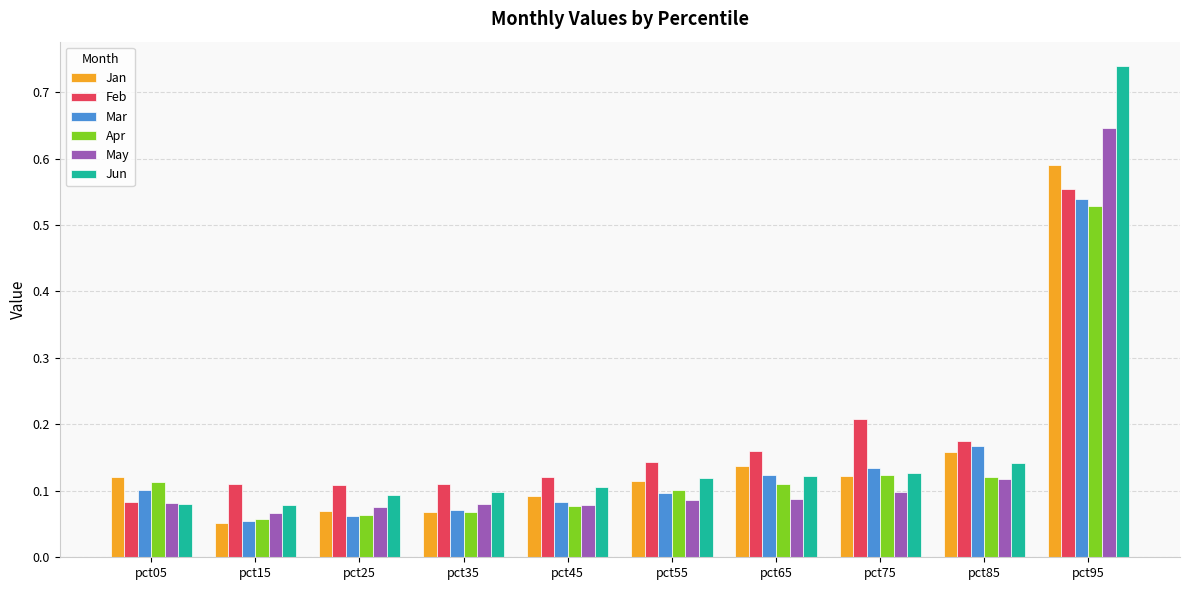

How many bars are there in each group?

6